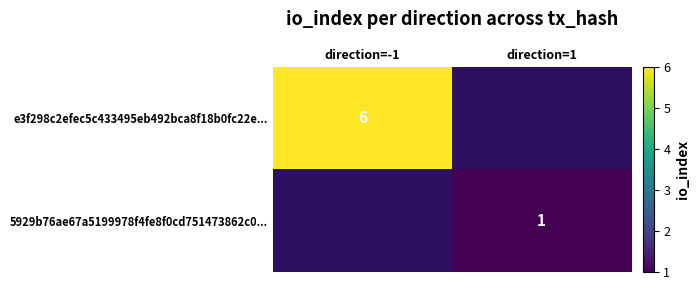

The value of 5929b76ae67a5199978f4fe8f0cd751473862c0... at direction=1 is 1. True or false?

True